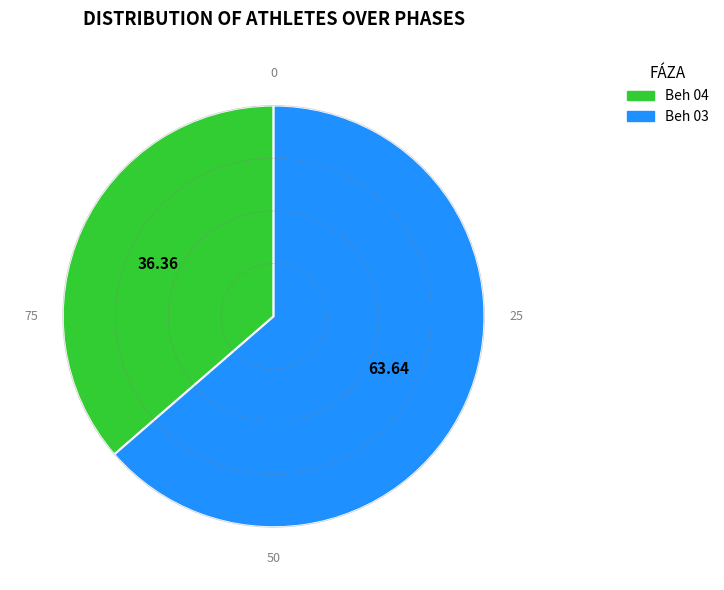

Between Beh 03 and Beh 04, which is larger?

Beh 03